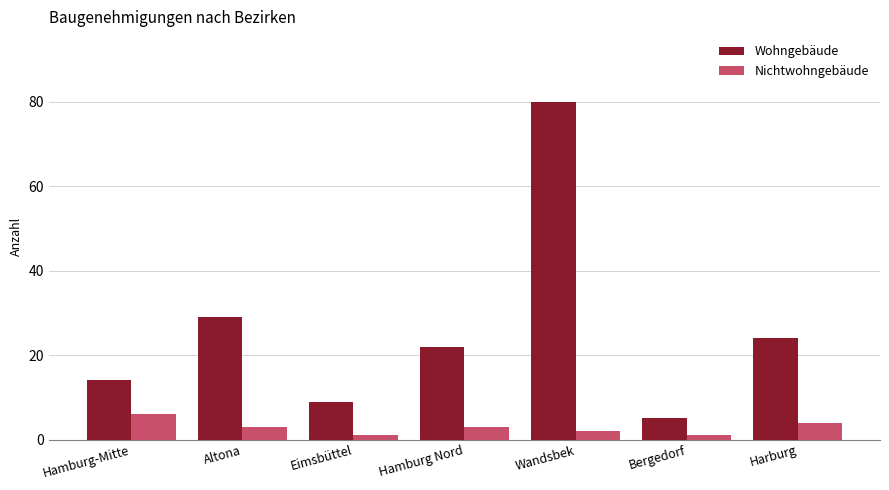

Which series has the widest spread of values?

Wohngebäude